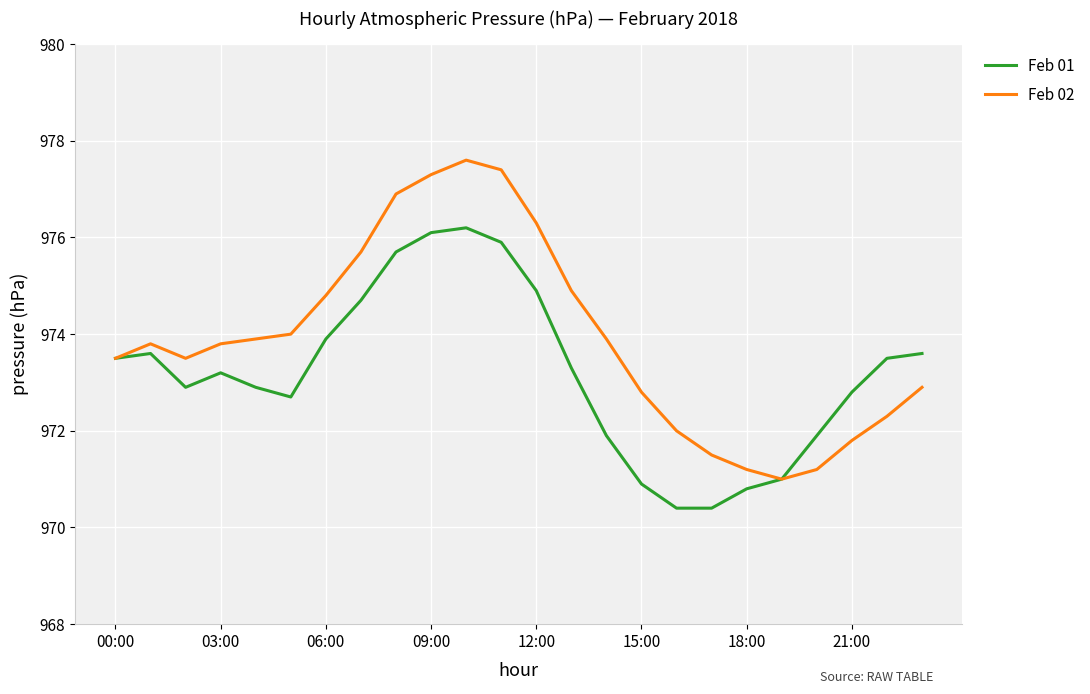

How many lines are shown in the chart?

2